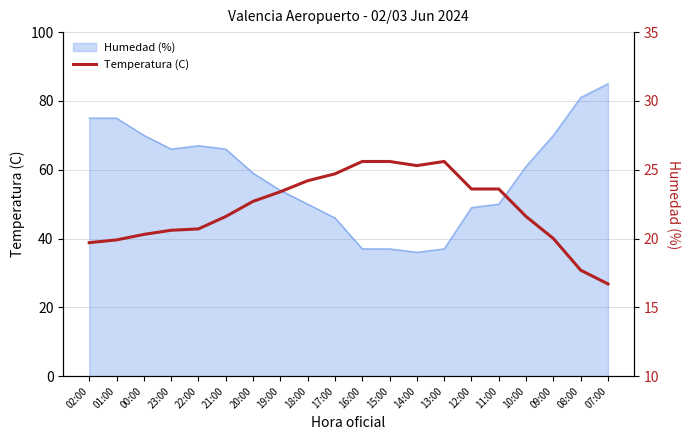

What is the maximum value shown in the chart?

25.6